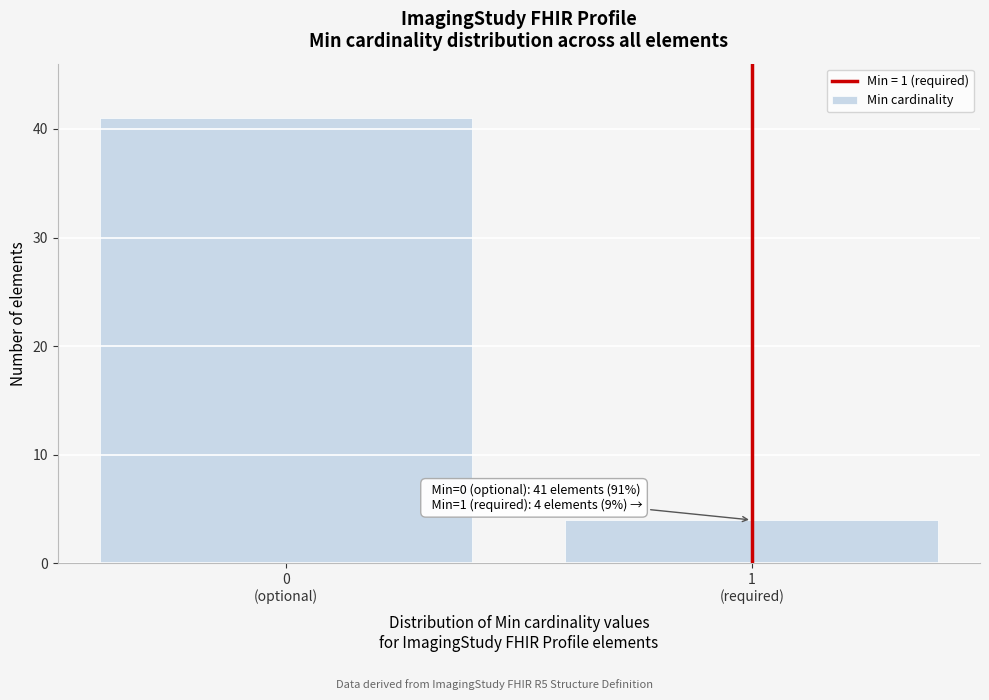

Reading left to right, transcribe all the data shown in this chart.

41	4